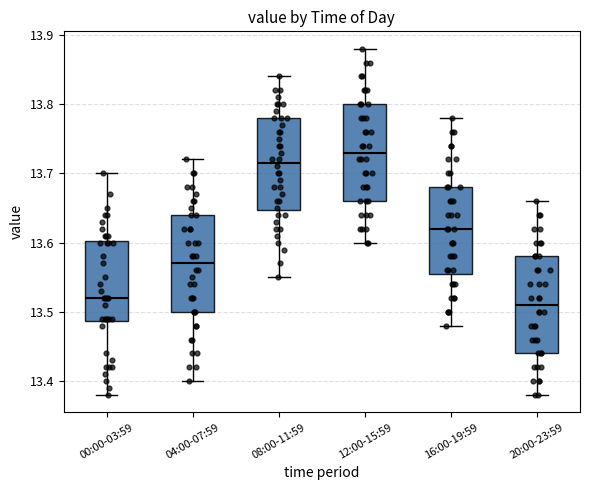

Where does the median line of the box for 04:00-07:59 sit on the y-axis? The values are not printed on the chart, so give them approximately, as read against the axis.

13.57